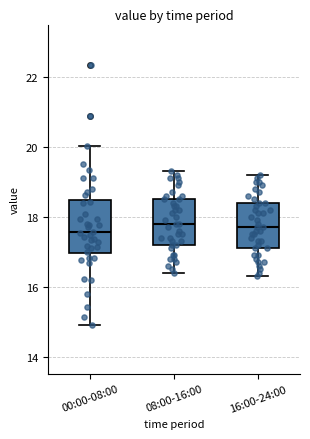

Reading left to right, read every box against the y-axis: the position of its median line, the range the box covers, and the ends of its whiskers. The values are not printed on the chart, so give them approximately, as read against the axis.

00:00-08:00: median 17.6, box 17.0 to 18.4, whiskers 15.0 to 20.0
08:00-16:00: median 17.8, box 17.2 to 18.6, whiskers 16.4 to 19.4
16:00-24:00: median 17.8, box 17.2 to 18.4, whiskers 16.4 to 19.2